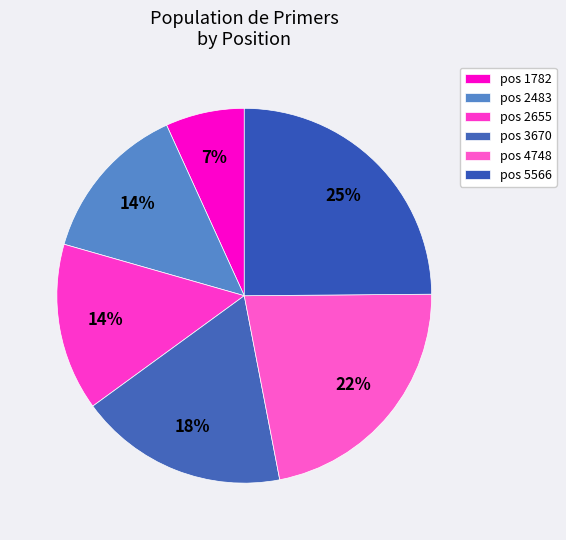

Count the number of slices in the pie.

6